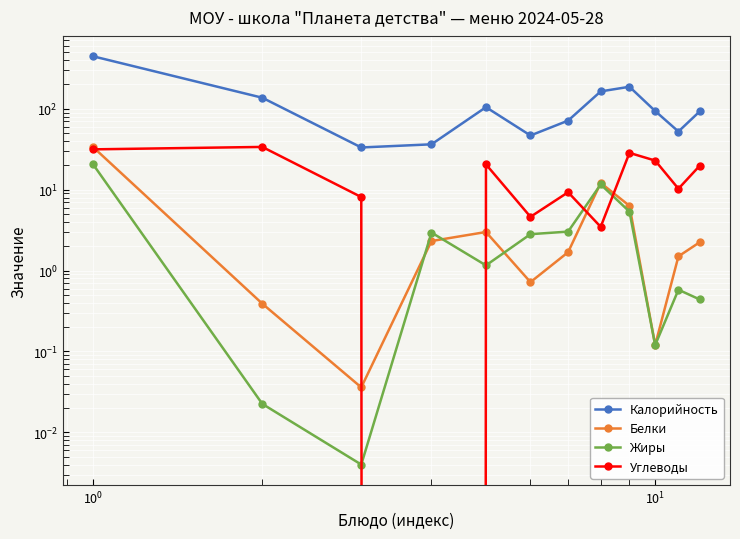

How many intersections are there between Жиры and Углеводы?

4